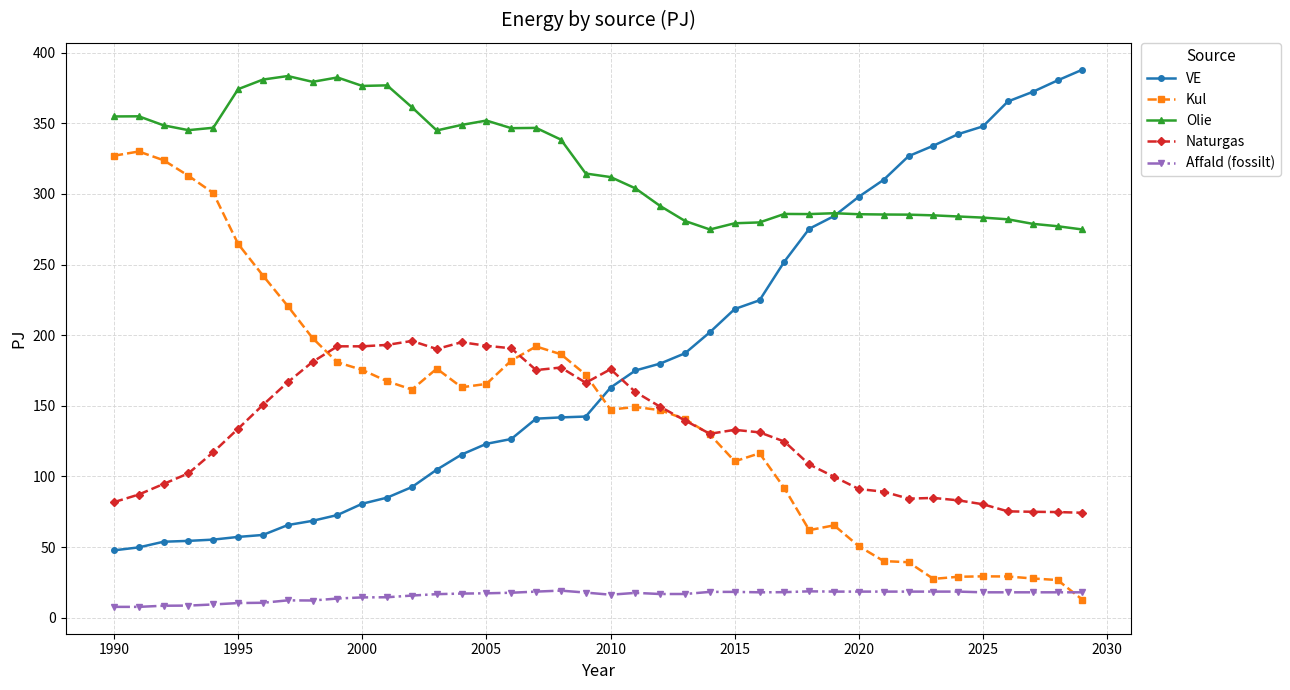

Which series has the largest total across all categories?

Olie